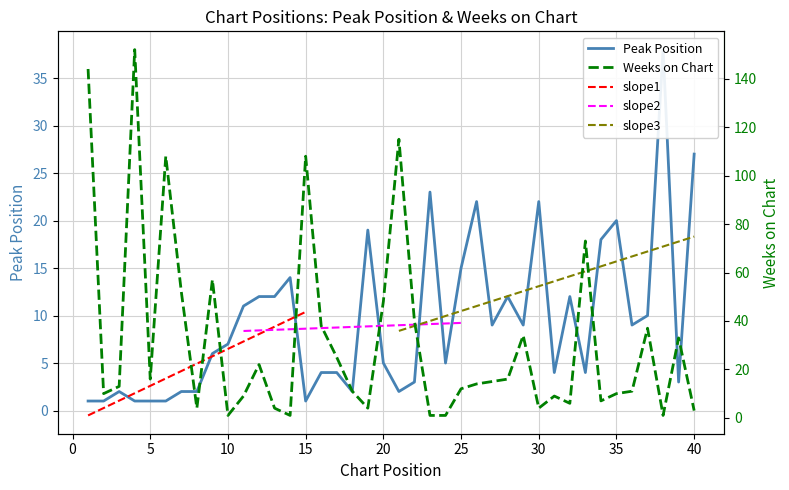

At which category is the sum across all series the highest?

4